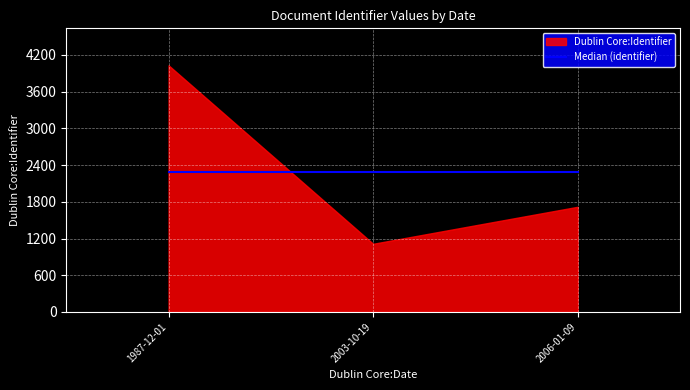

What is the change in value from 1987-12-01 to 2006-01-09?

-2312